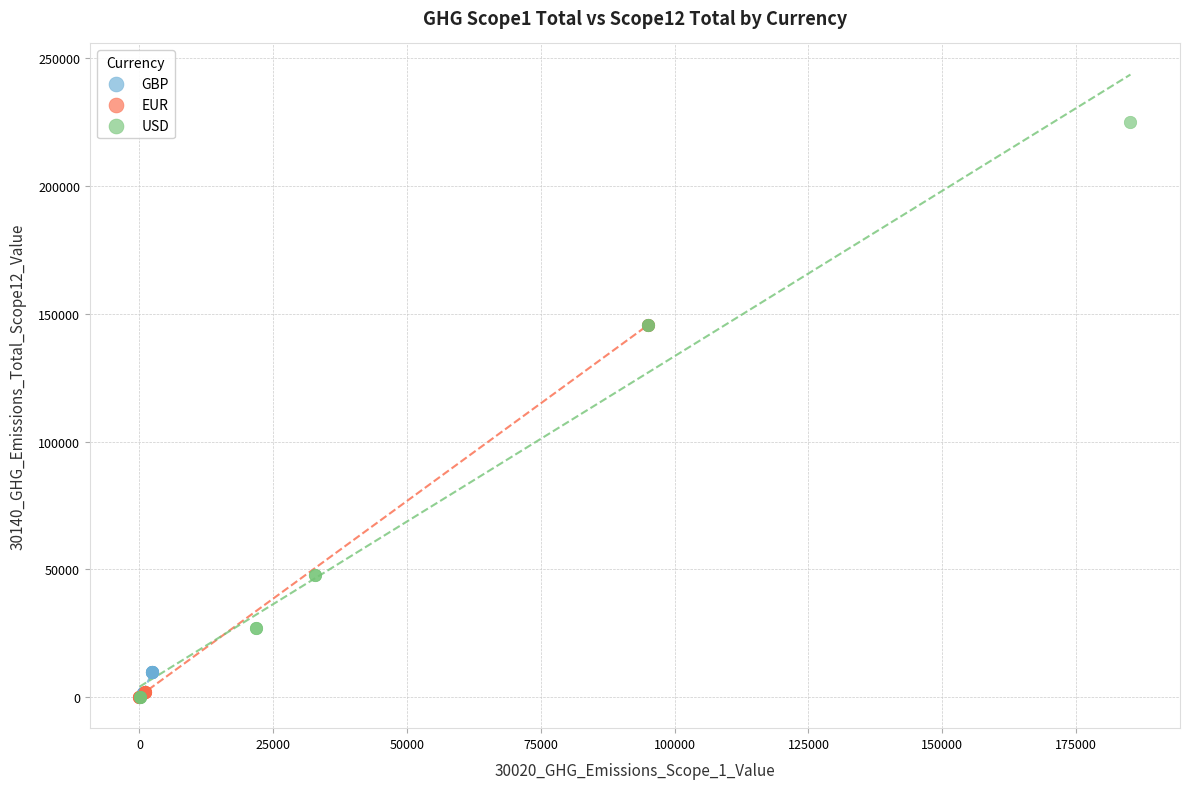

Which series has the widest spread of Y values?

USD